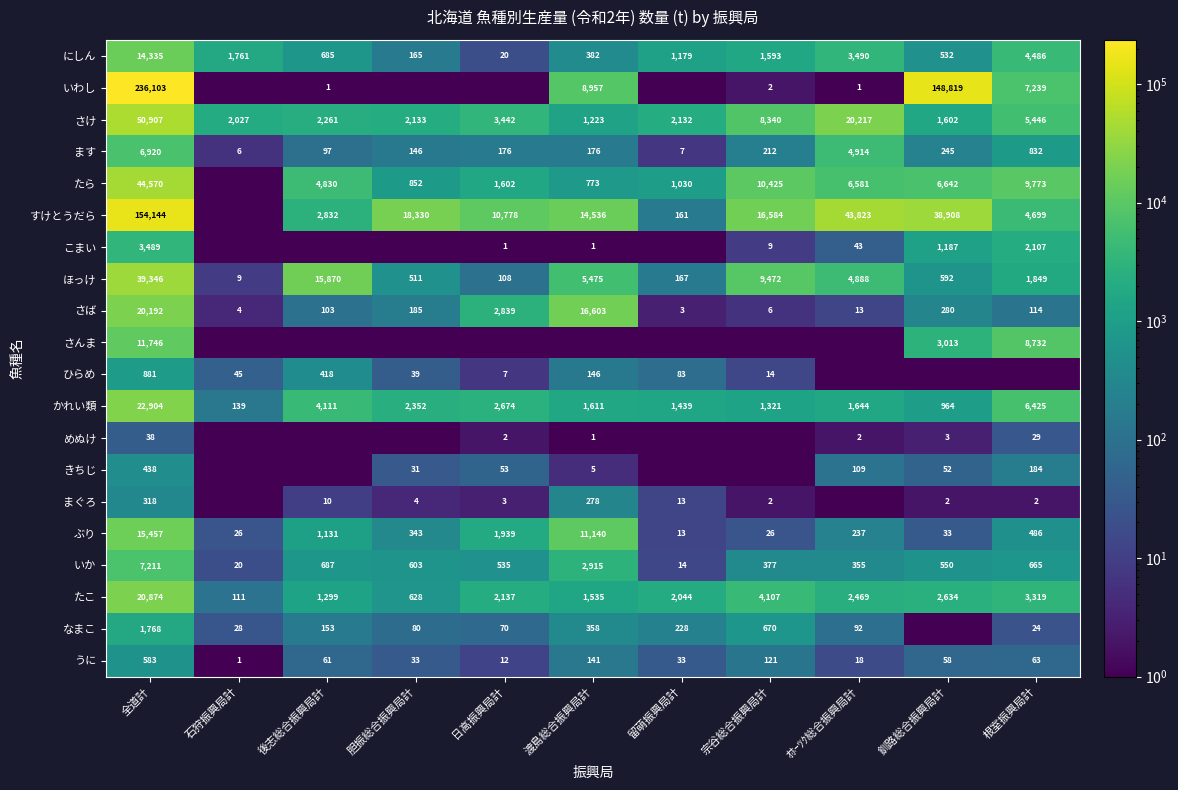

What is the total value across all series at 全道計?

652224.0